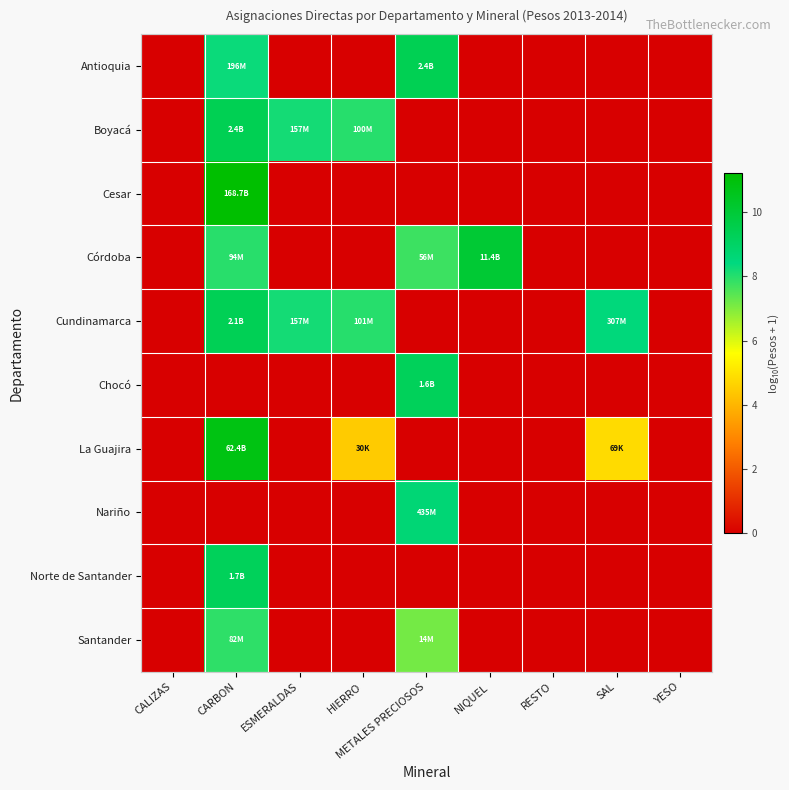

Reading left to right, transcribe all the data shown in this chart.

Antioquia: CALIZAS=0.0	CARBON=8.3	ESMERALDAS=0.0	HIERRO=0.0	METALES PRECIOSOS=9.4	NIQUEL=0.0	RESTO=0.0	SAL=0.0	YESO=0.0
Boyacá: CALIZAS=0.0	CARBON=9.4	ESMERALDAS=8.2	HIERRO=8.0	METALES PRECIOSOS=0.0	NIQUEL=0.0	RESTO=0.0	SAL=0.0	YESO=0.0
Cesar: CALIZAS=0.0	CARBON=11.2	ESMERALDAS=0.0	HIERRO=0.0	METALES PRECIOSOS=0.0	NIQUEL=0.0	RESTO=0.0	SAL=0.0	YESO=0.0
Córdoba: CALIZAS=0.0	CARBON=8.0	ESMERALDAS=0.0	HIERRO=0.0	METALES PRECIOSOS=7.7	NIQUEL=10.1	RESTO=0.0	SAL=0.0	YESO=0.0
Cundinamarca: CALIZAS=0.0	CARBON=9.3	ESMERALDAS=8.2	HIERRO=8.0	METALES PRECIOSOS=0.0	NIQUEL=0.0	RESTO=0.0	SAL=8.5	YESO=0.0
Chocó: CALIZAS=0.0	CARBON=0.0	ESMERALDAS=0.0	HIERRO=0.0	METALES PRECIOSOS=9.2	NIQUEL=0.0	RESTO=0.0	SAL=0.0	YESO=0.0
La Guajira: CALIZAS=0.0	CARBON=10.8	ESMERALDAS=0.0	HIERRO=4.5	METALES PRECIOSOS=0.0	NIQUEL=0.0	RESTO=0.0	SAL=4.8	YESO=0.0
Nariño: CALIZAS=0.0	CARBON=0.0	ESMERALDAS=0.0	HIERRO=0.0	METALES PRECIOSOS=8.6	NIQUEL=0.0	RESTO=0.0	SAL=0.0	YESO=0.0
Norte de Santander: CALIZAS=0.0	CARBON=9.2	ESMERALDAS=0.0	HIERRO=0.0	METALES PRECIOSOS=0.0	NIQUEL=0.0	RESTO=0.0	SAL=0.0	YESO=0.0
Santander: CALIZAS=0.0	CARBON=7.9	ESMERALDAS=0.0	HIERRO=0.0	METALES PRECIOSOS=7.1	NIQUEL=0.0	RESTO=0.0	SAL=0.0	YESO=0.0